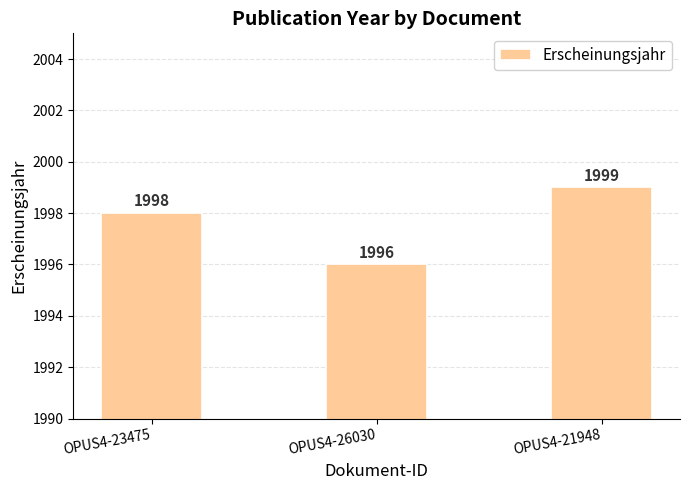

What is the difference between the maximum and minimum values?

3